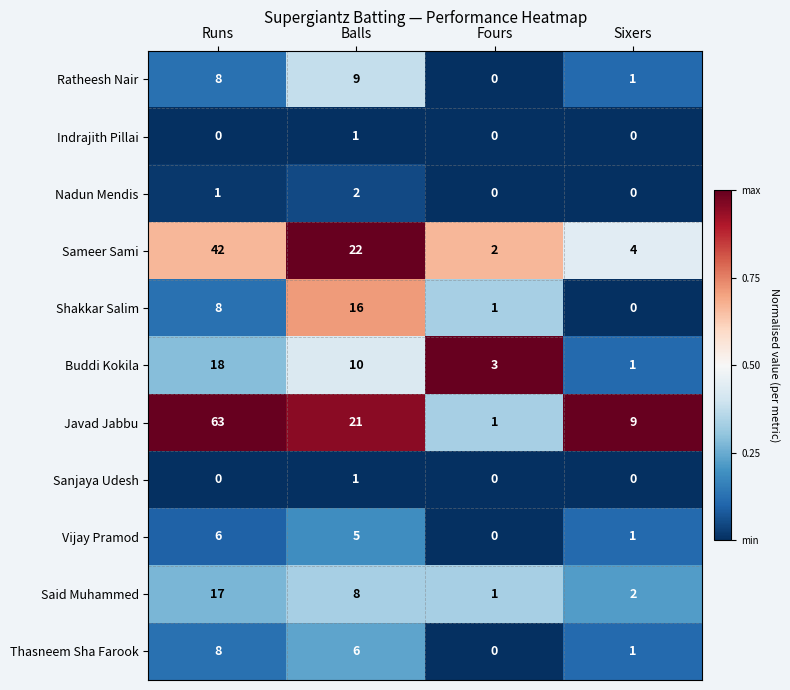

The Sameer Sami series shows 3 at Fours. True or false?

False